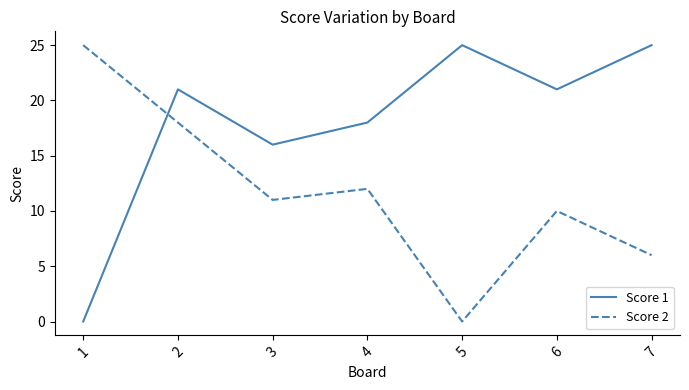

Reading left to right, transcribe all the data shown in this chart.

Score 1: 0	21	16	18	25	21	25
Score 2: 25	18	11	12	0	10	6